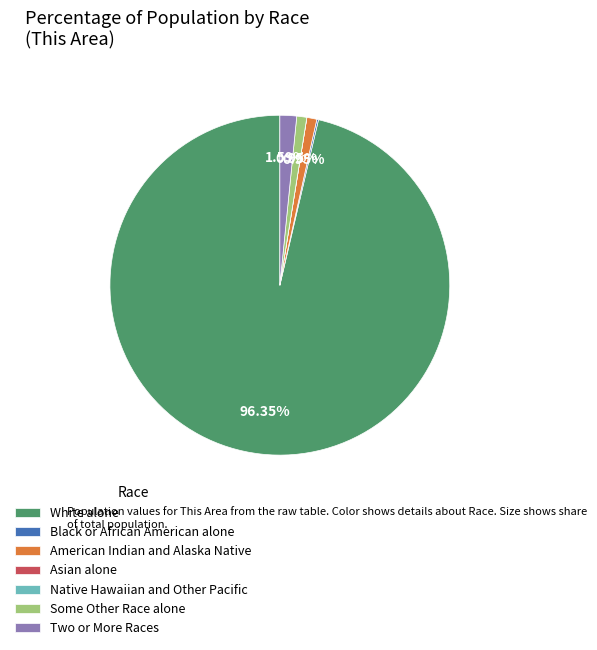

What is the largest slice in the pie chart?

White alone